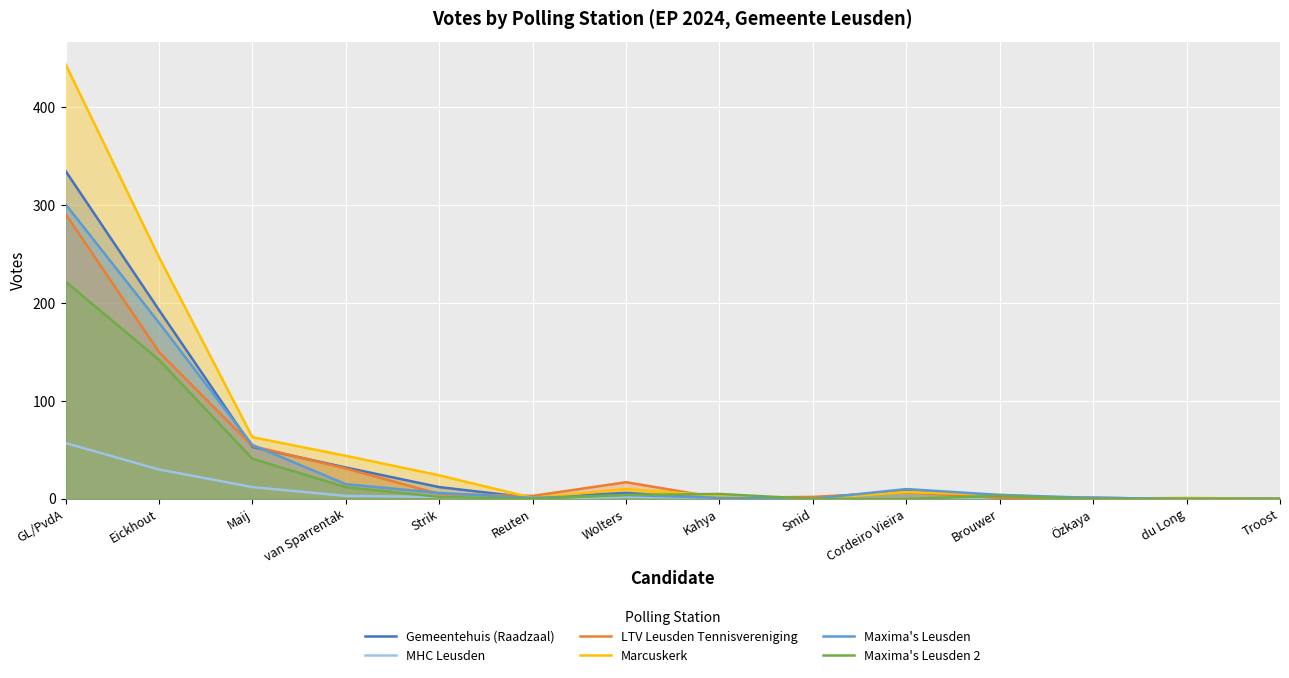

True or false: Maxima's Leusden has a value of 162 at GL/PvdA.

False